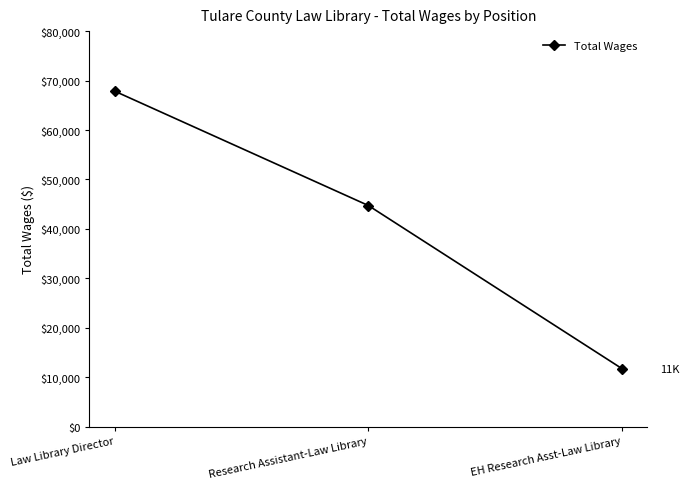

Count the number of categories in the chart.

3